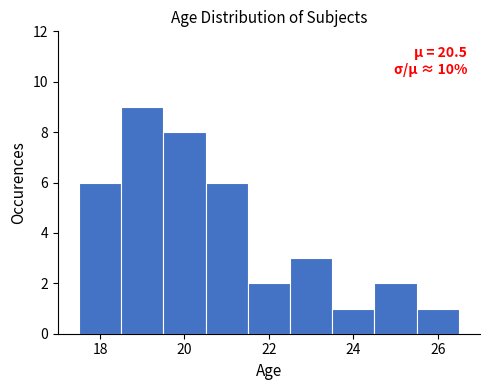

Over which range of the x-axis is the bar tallest?

18.5 to 19.5